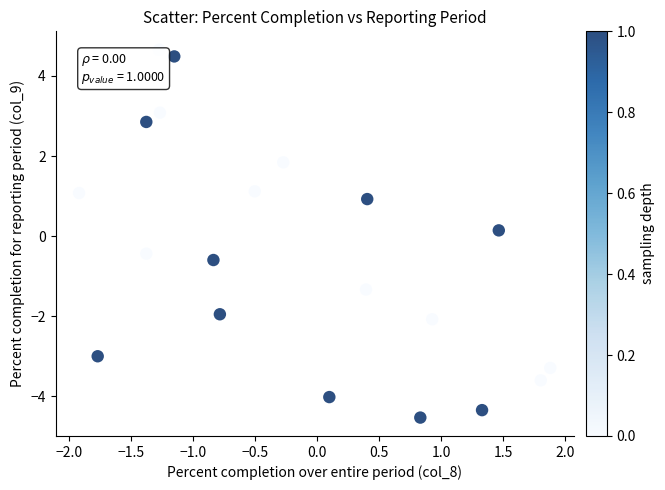

What is the range of X values (max minus min)?

3.8